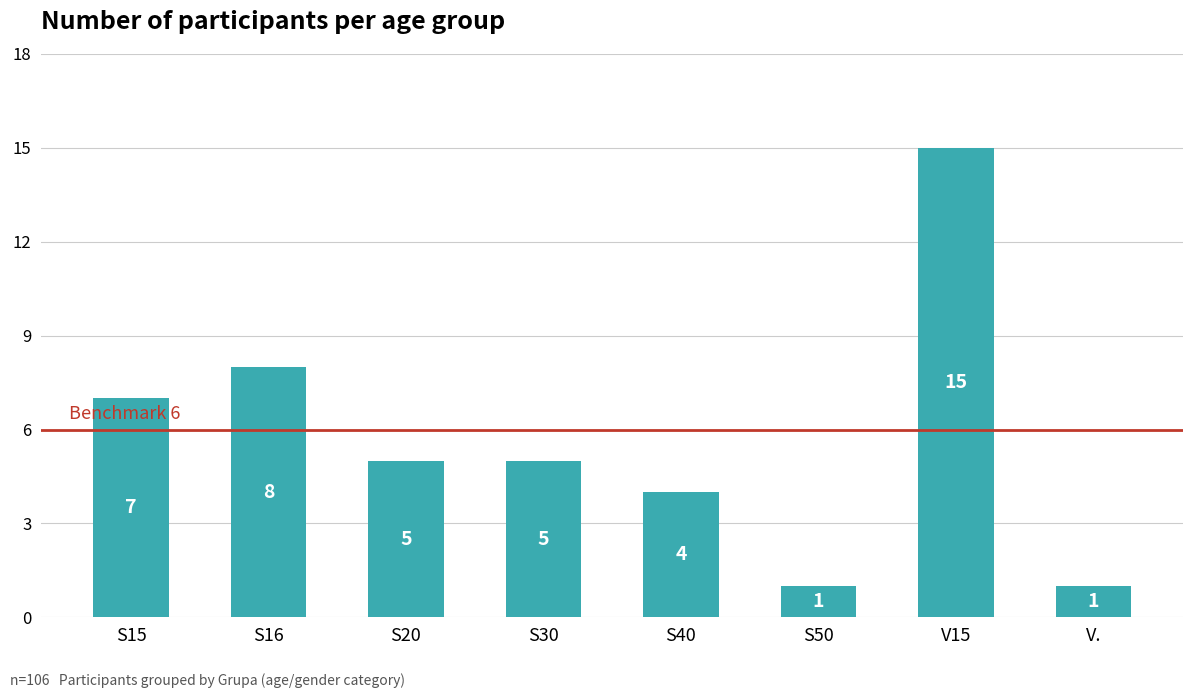

What is the maximum value shown in the chart?

15